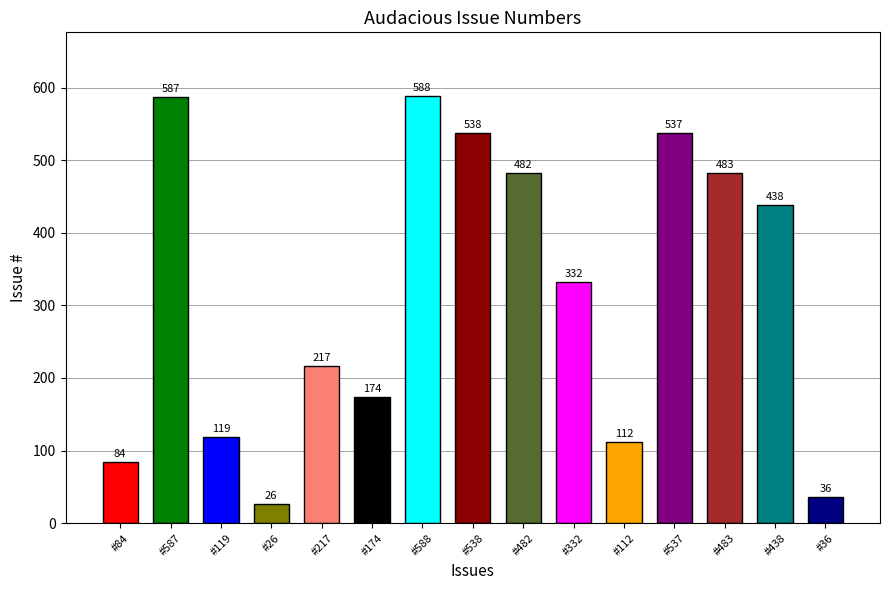

True or false: the data shows 336 at #587.

False